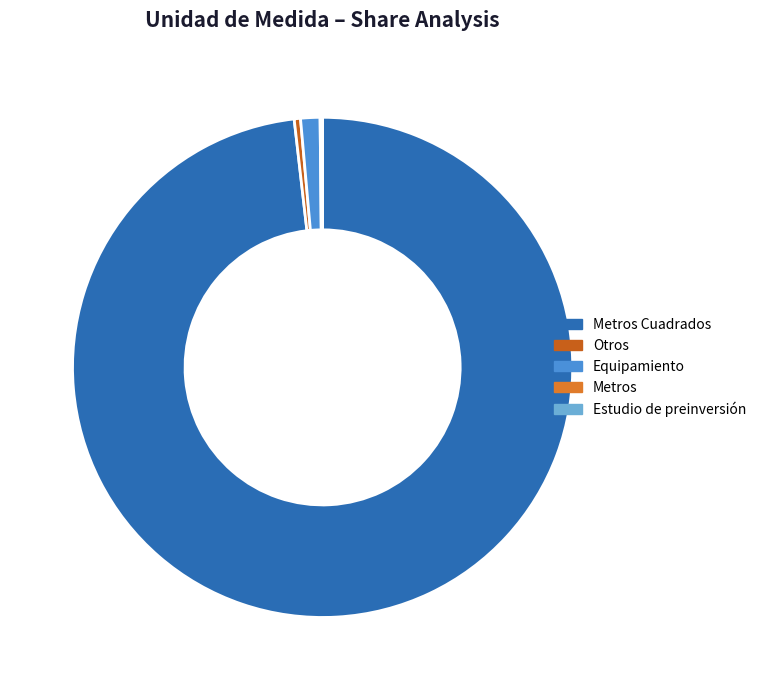

Count the number of slices in the pie.

5